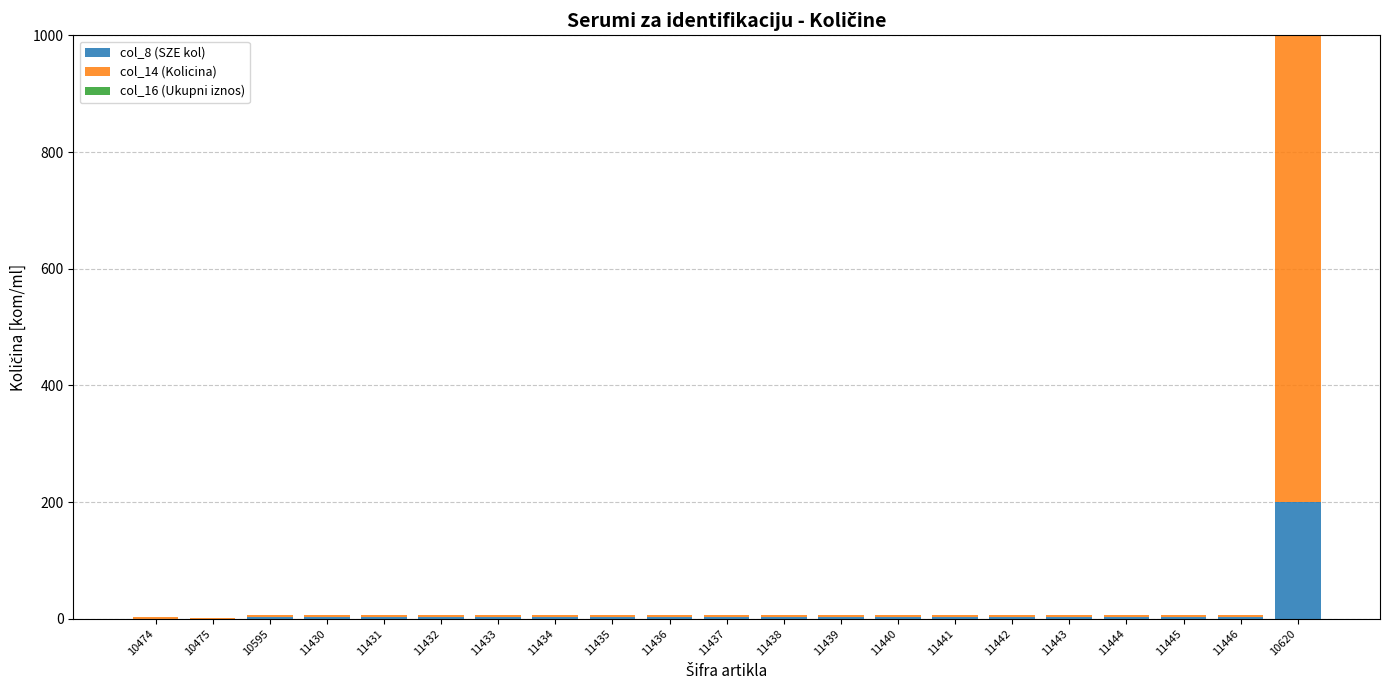

At which category is the sum across all series the highest?

10620